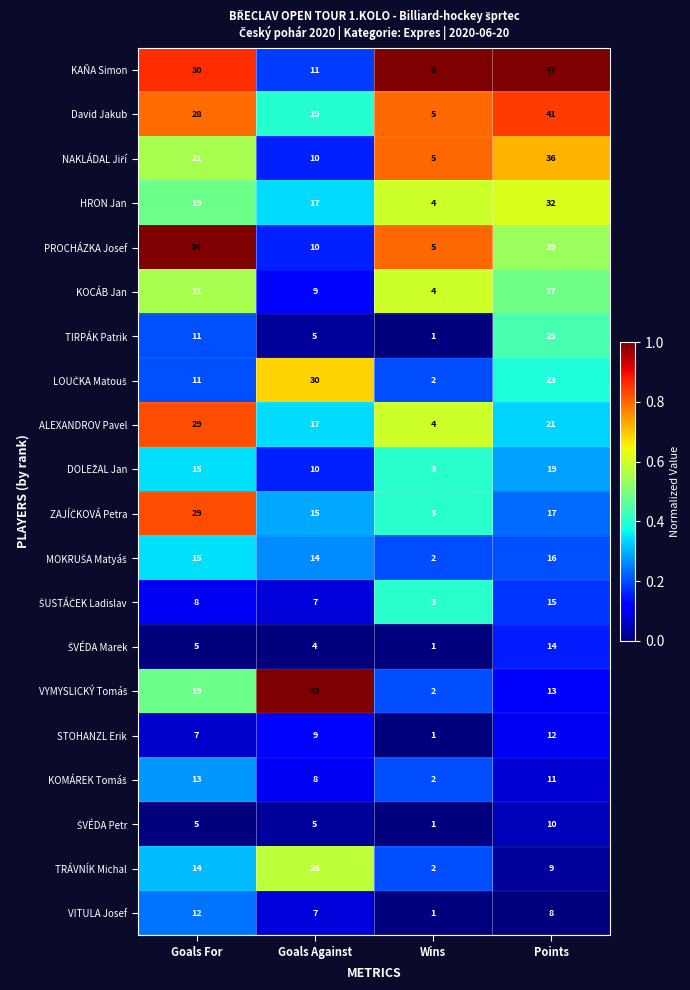

What is the difference between the second highest and minimum values in the KOCÁB Jan series?

17